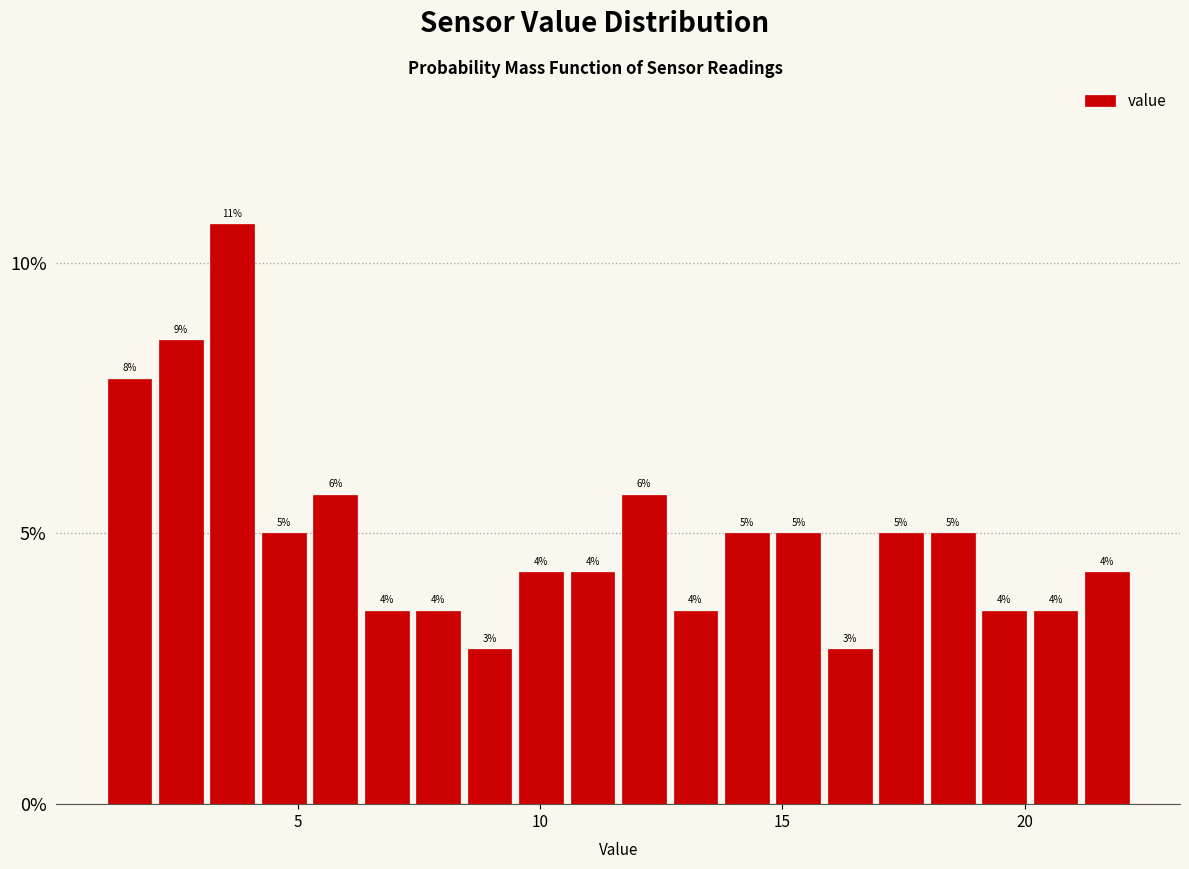

Read against the x-axis, roughly where is the centre of the tallest bar?

3.5